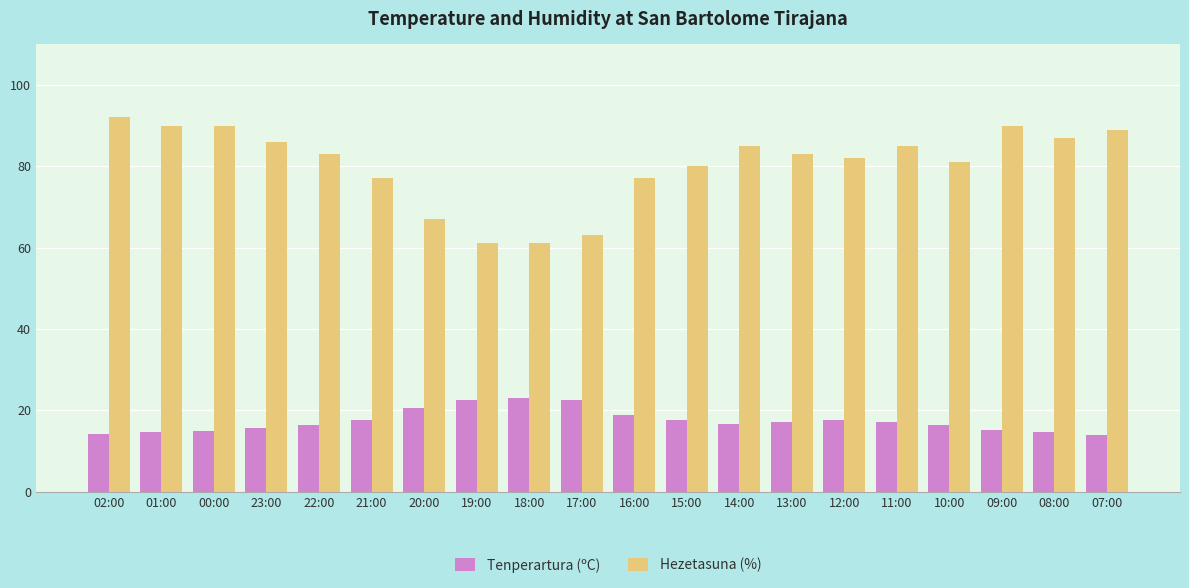

What is the maximum value for Tenperartura (ºC)?

23.1